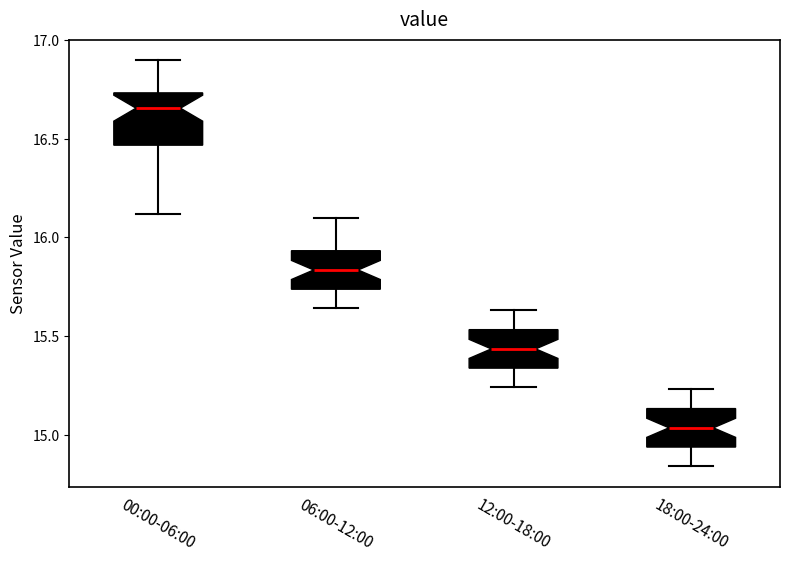

Reading left to right, transcribe this box plot: for each box, give where its median line is, the range the box spans, and where its two whiskers end, as read against the y-axis. The values are not printed on the chart, so give them approximately, as read against the axis.

00:00-06:00: median 16.65, box 16.45 to 16.75, whiskers 16.10 to 16.90
06:00-12:00: median 15.85, box 15.75 to 15.95, whiskers 15.65 to 16.10
12:00-18:00: median 15.45, box 15.35 to 15.55, whiskers 15.25 to 15.65
18:00-24:00: median 15.05, box 14.95 to 15.15, whiskers 14.85 to 15.25